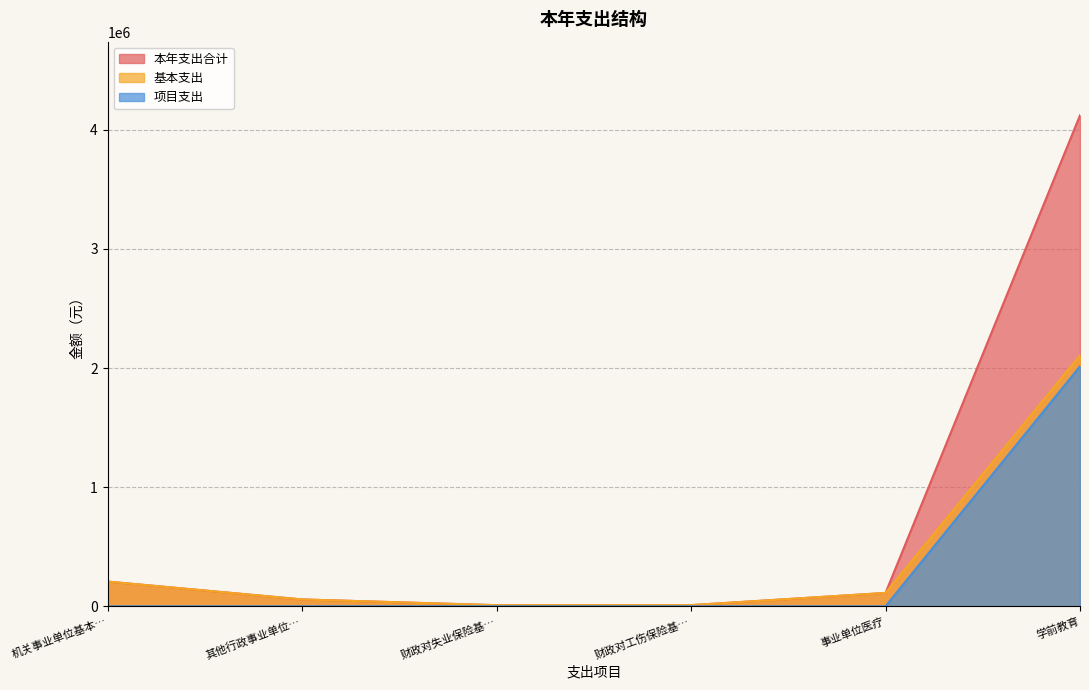

True or false: 本年支出合计 and 项目支出 intersect in this chart.

False